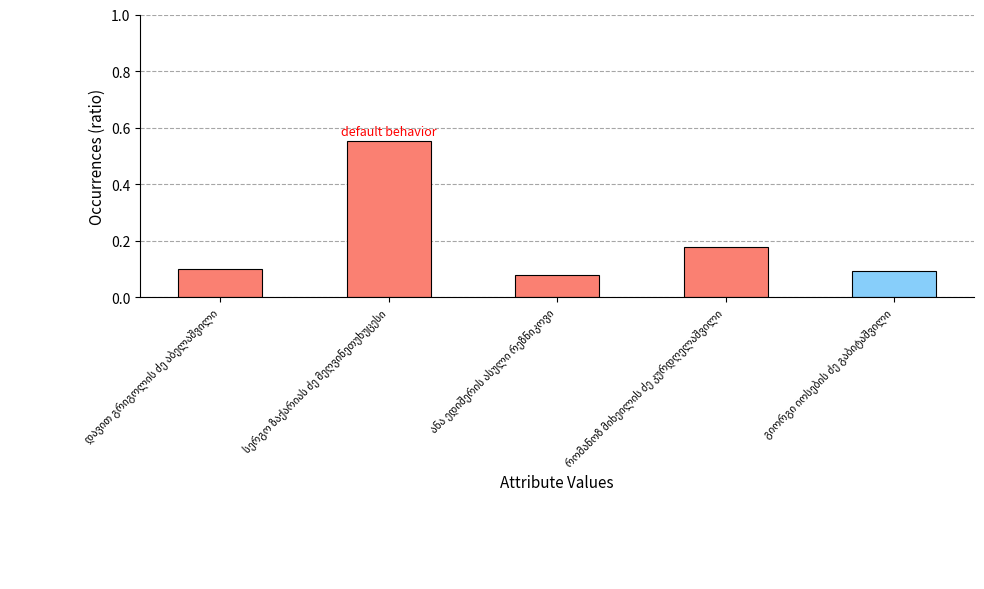

What is the sum of all values?

1.0